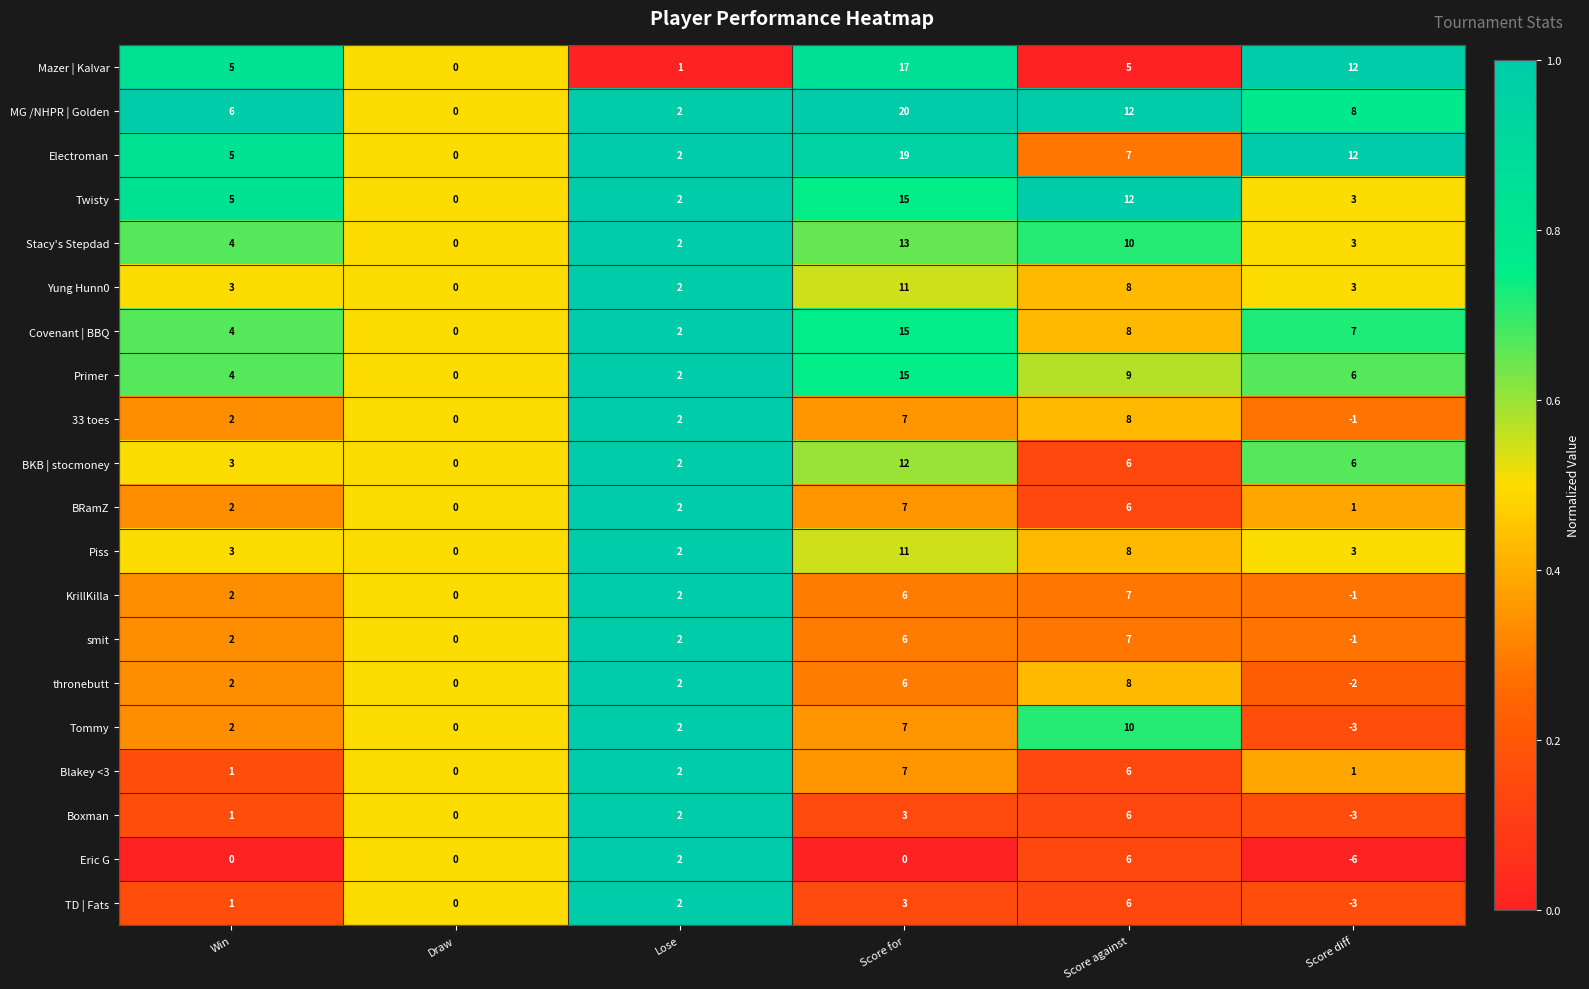

What is the difference between the second highest and second lowest values in the Primer series?

7